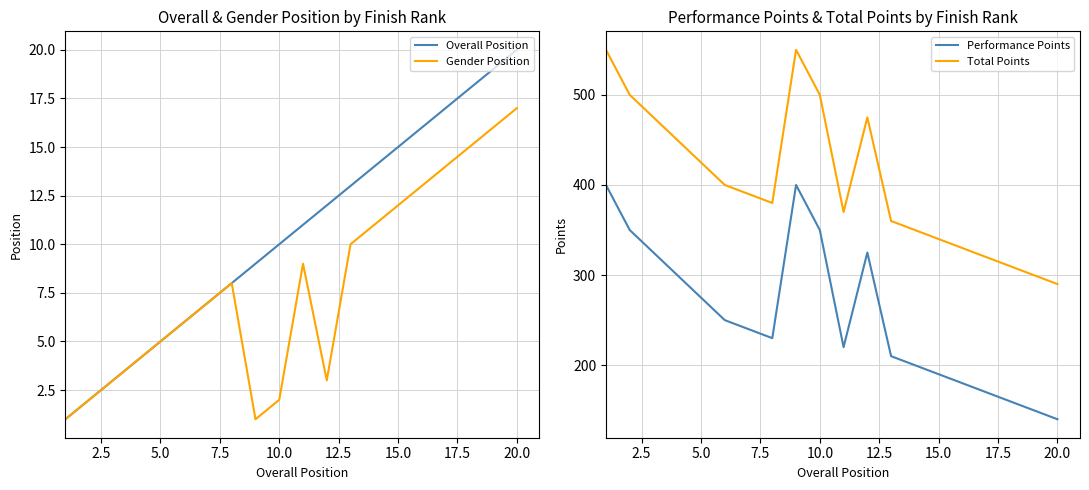

What is the highest value of the Gender Position series?

17